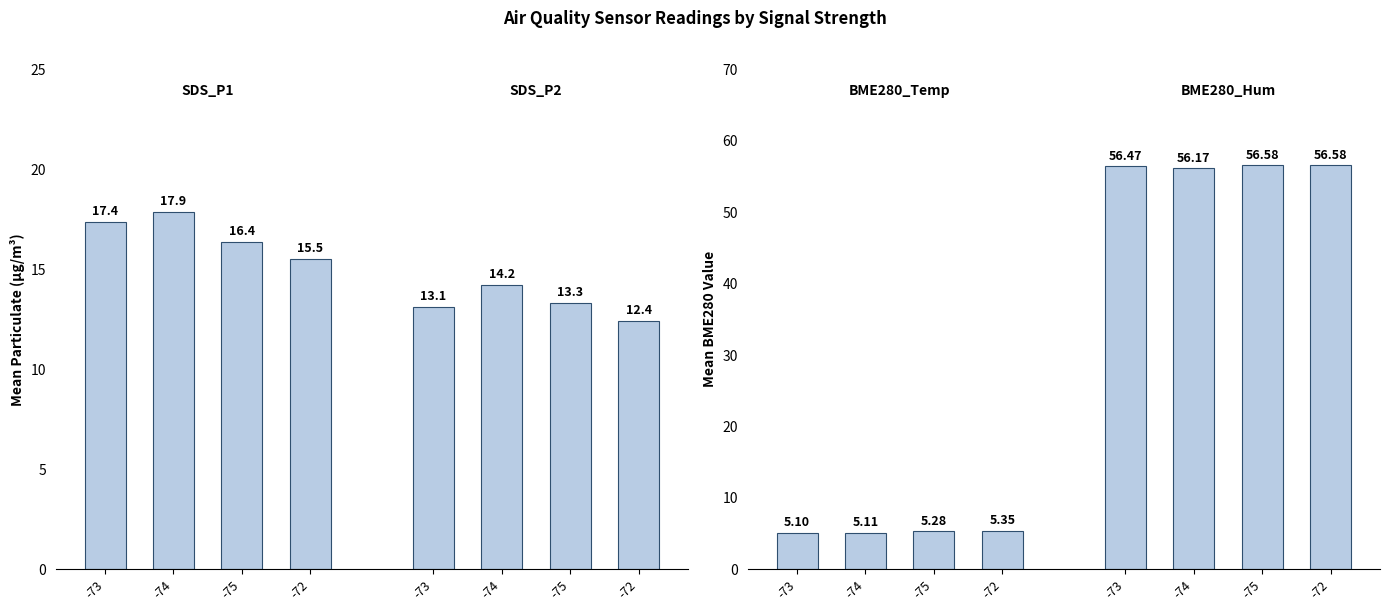

Rank the categories by SDS_P2 value from highest to lowest.

-74, -75, -73, -72